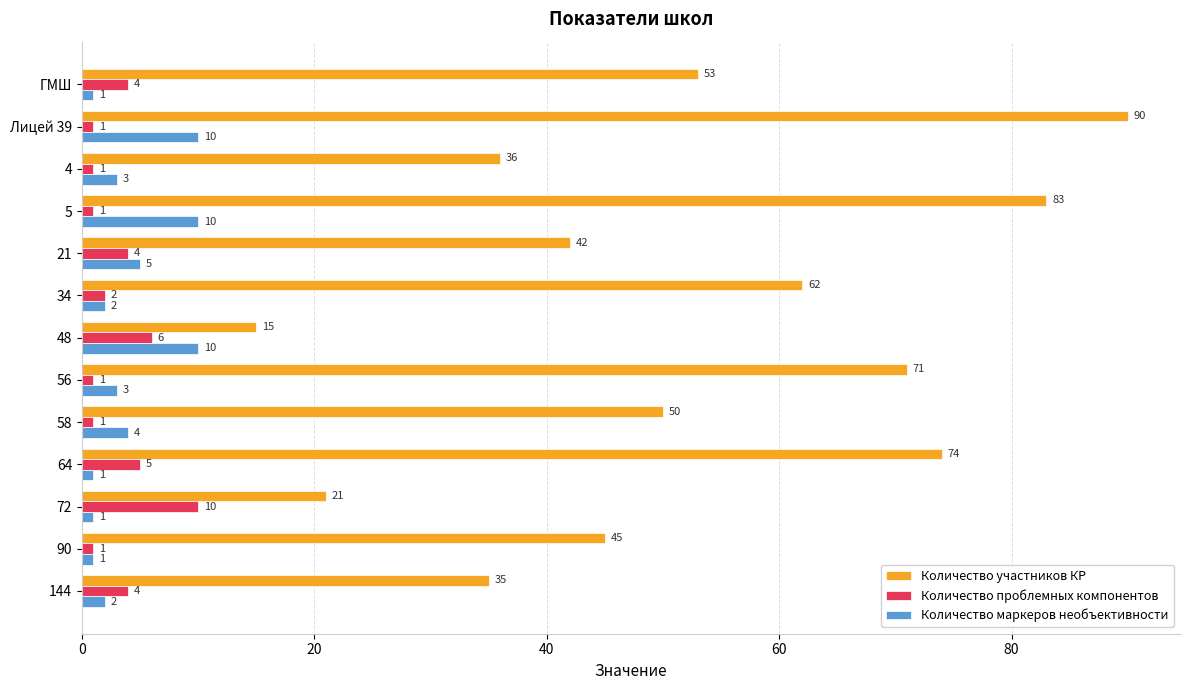

What is the maximum value shown in the chart?

90